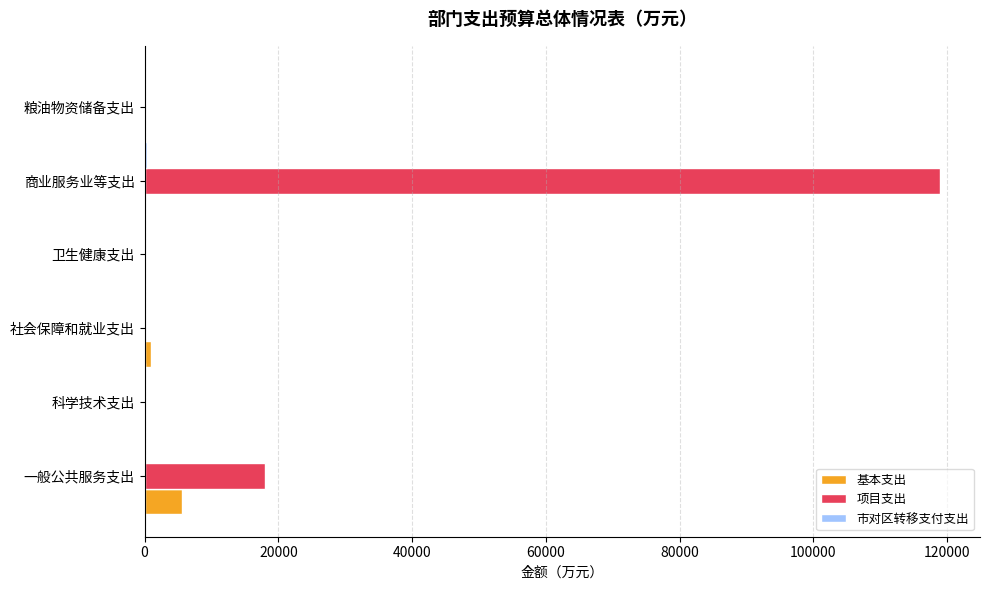

How many categories are shown in the chart?

6